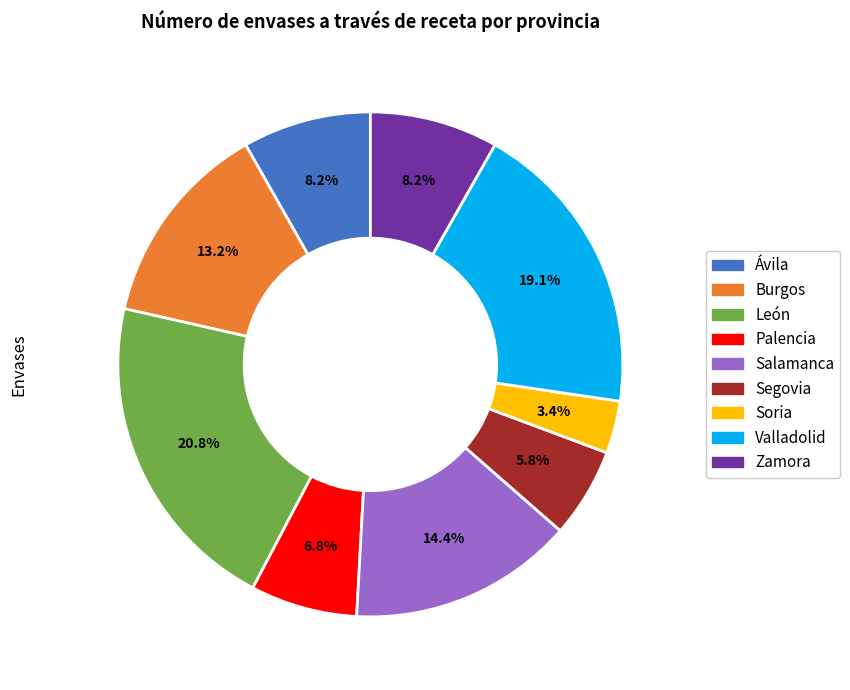

Between Ávila and Salamanca, which is larger?

Salamanca